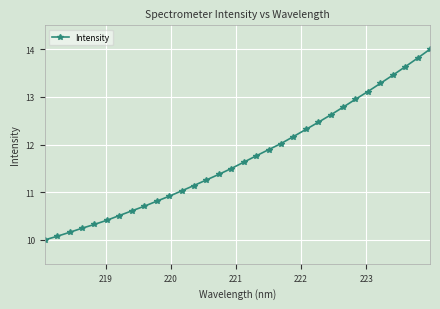

What is the difference between the maximum and minimum values?

4.0